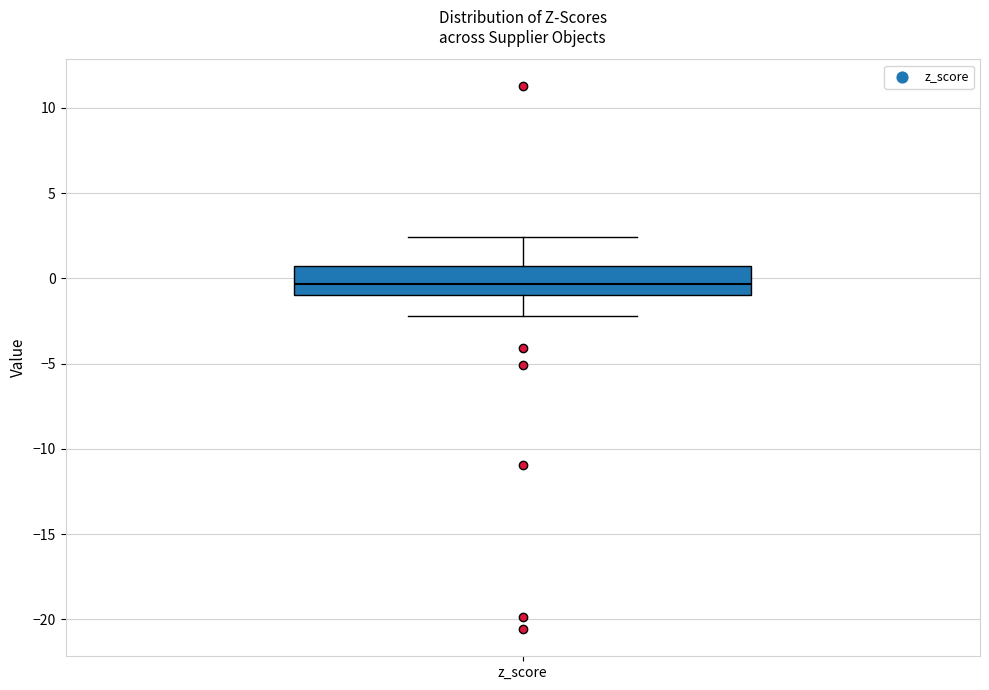

Where is the upper edge of the box for z_score on the y-axis? The values are not printed on the chart, so give them approximately, as read against the axis.

0.5